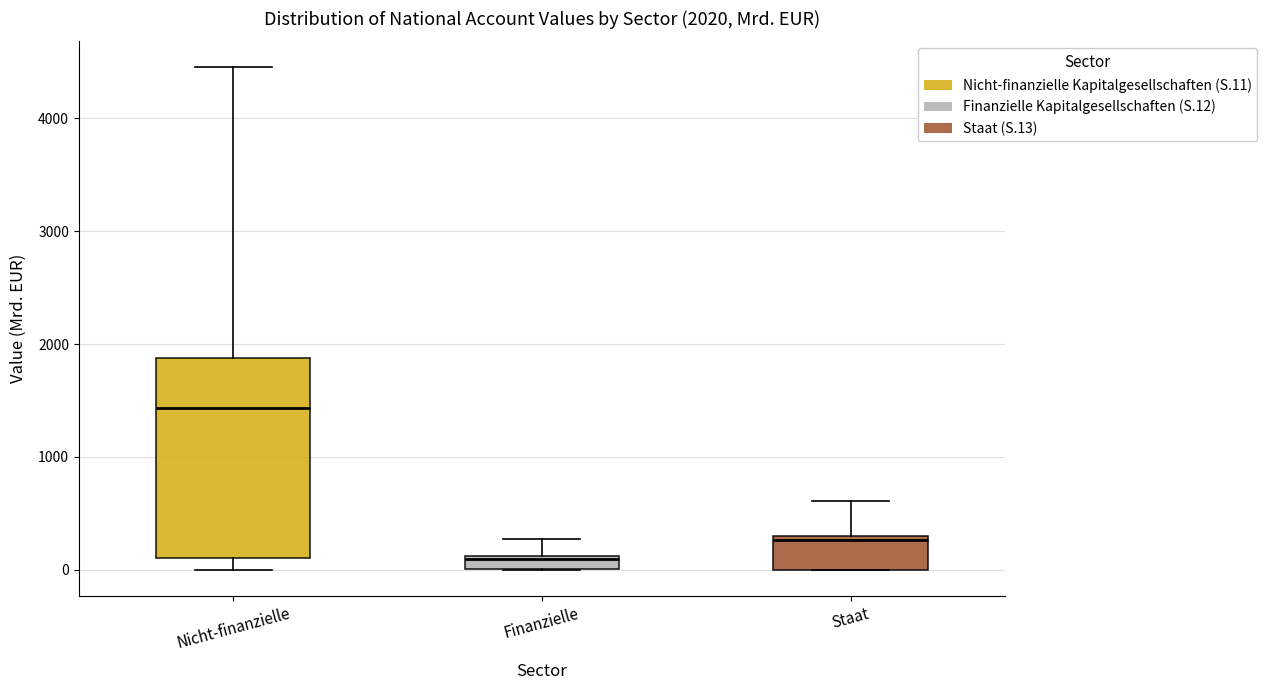

Which box has the lowest median line?

Finanzielle